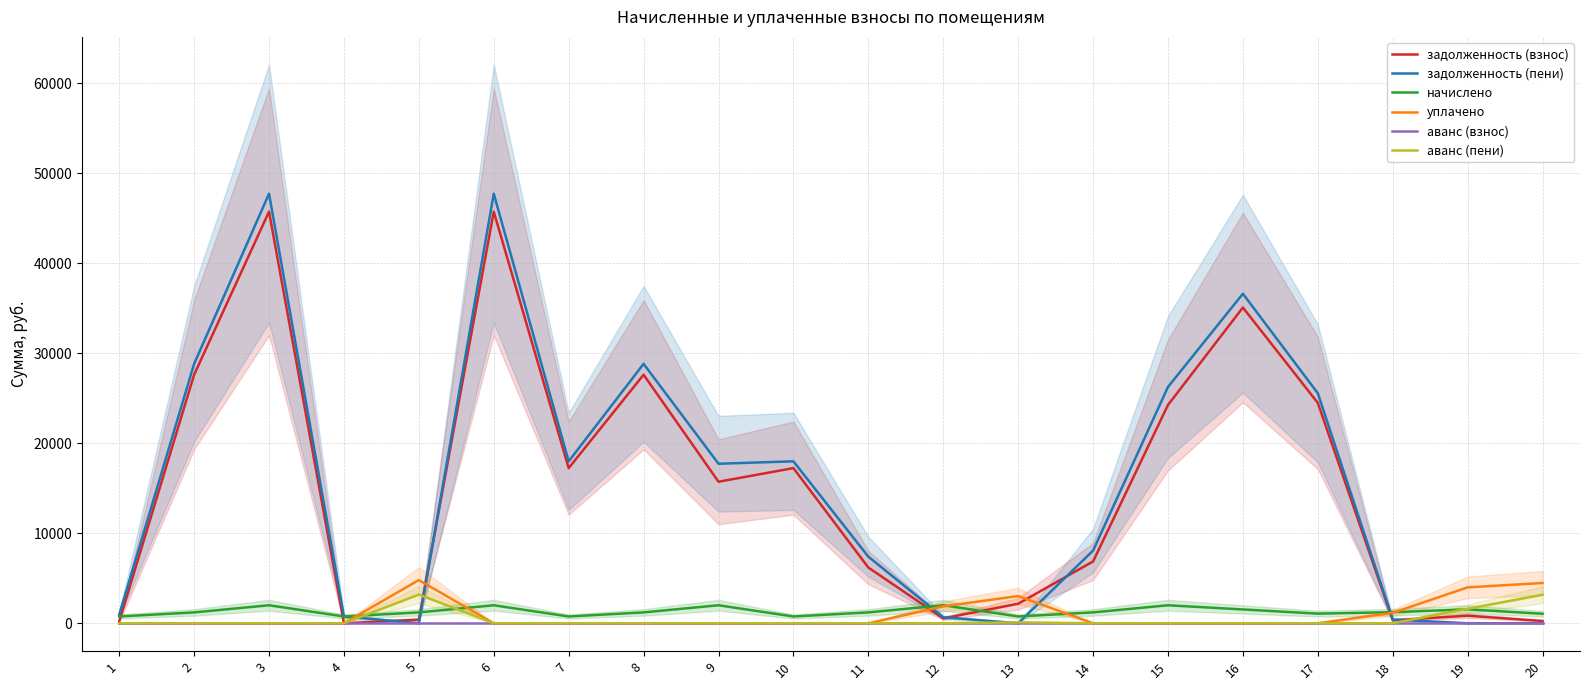

At which category does the chart reach its peak across all series?

3